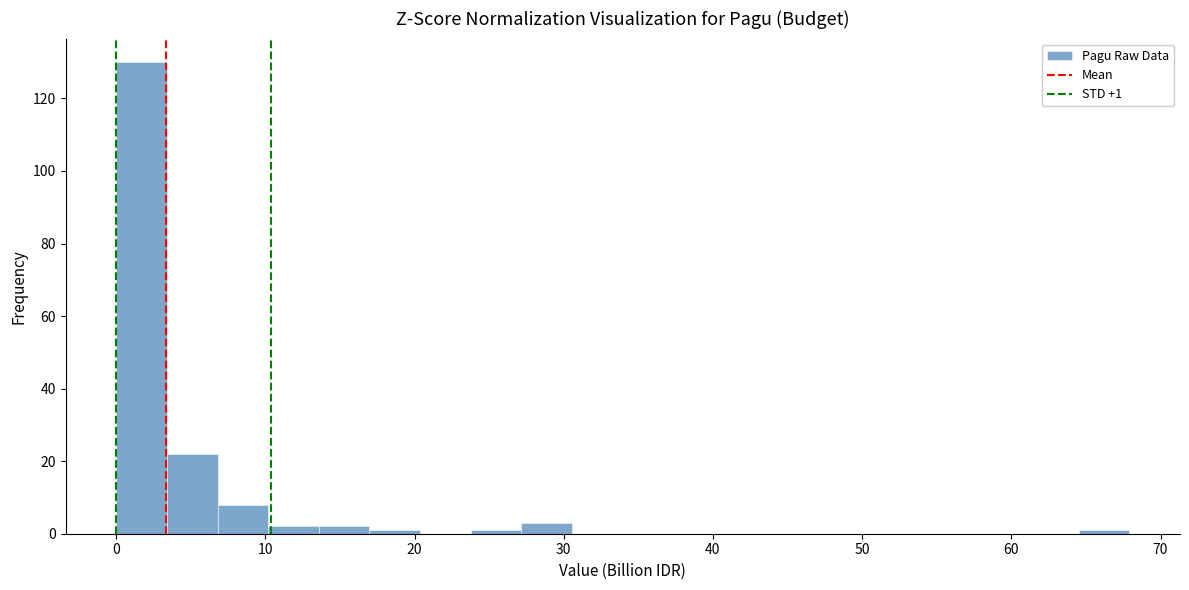

Around what value on the x-axis is the tallest bar? Give the approximate position of its centre, as read against the axis.

2